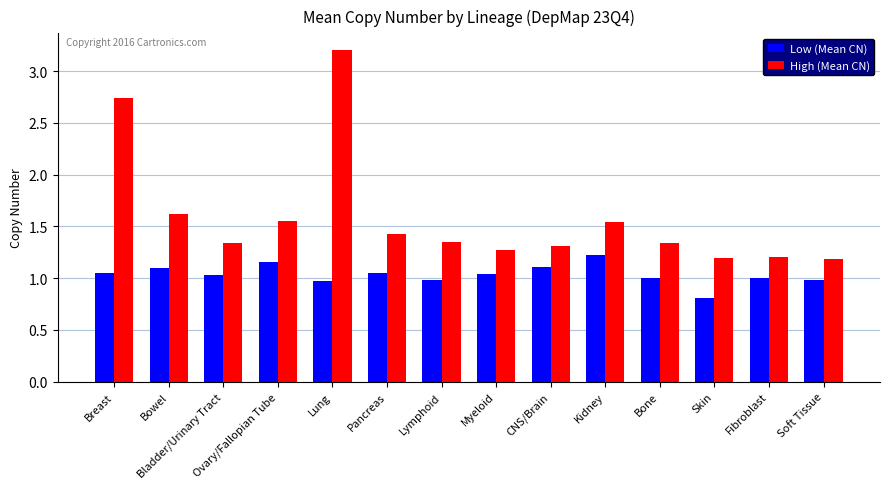

Which series has the largest range (max minus min)?

High (Mean CN)